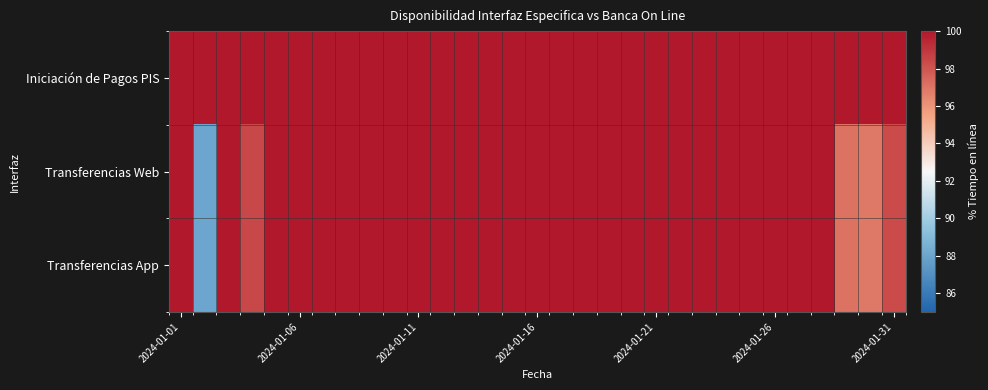

Reading left to right, list all the values displayed in this chart.

Iniciación de Pagos PIS: 100.0	100.0	100.0	100.0	100.0	100.0	100.0	100.0	100.0	100.0	100.0	100.0	100.0	100.0	100.0	100.0	100.0	100.0	100.0	100.0	100.0	100.0	100.0	100.0	100.0	100.0	100.0	100.0	100.0	100.0	100.0
Transferencias Web: 100.0	88.0	100.0	98.5	100.0	100.0	100.0	100.0	100.0	100.0	100.0	100.0	100.0	100.0	100.0	100.0	100.0	100.0	100.0	100.0	100.0	100.0	100.0	100.0	100.0	100.0	100.0	100.0	97.1	96.9	98.3
Transferencias App: 100.0	88.0	100.0	98.5	100.0	100.0	100.0	100.0	100.0	100.0	100.0	100.0	100.0	100.0	100.0	100.0	100.0	100.0	100.0	100.0	100.0	100.0	100.0	100.0	100.0	100.0	100.0	100.0	97.1	96.9	98.3